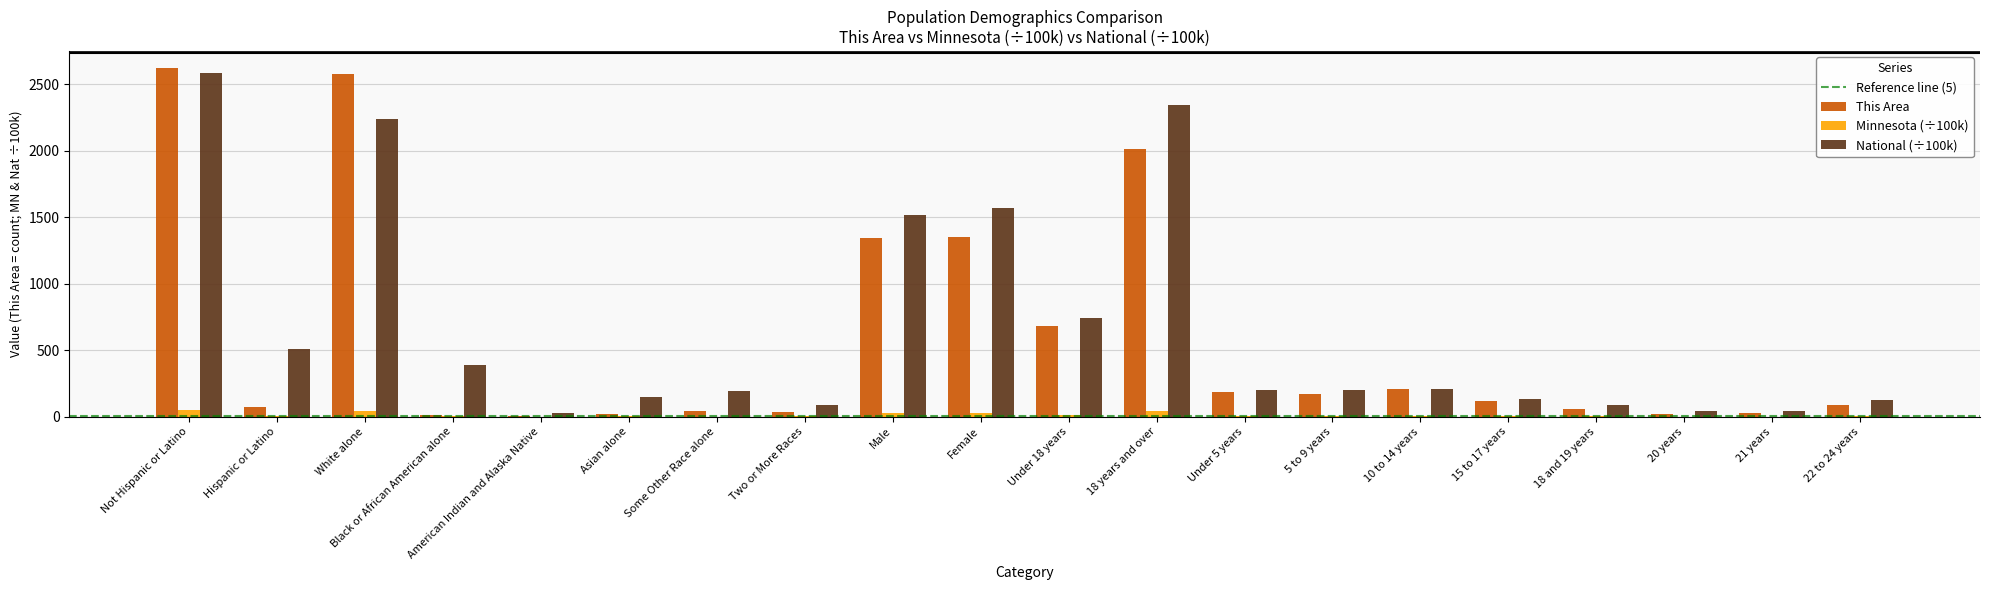

Count the number of categories in the chart.

20